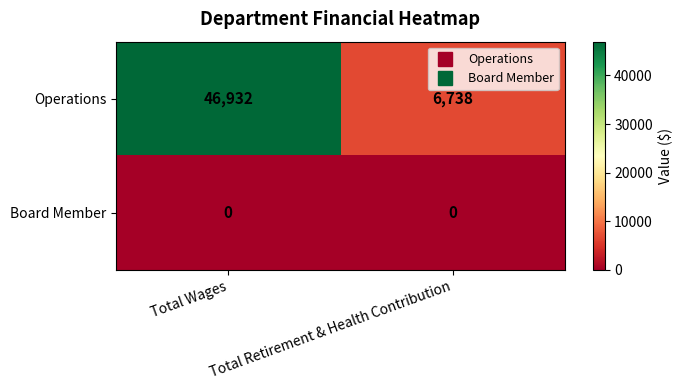

At which category is the sum across all series the highest?

Total Wages